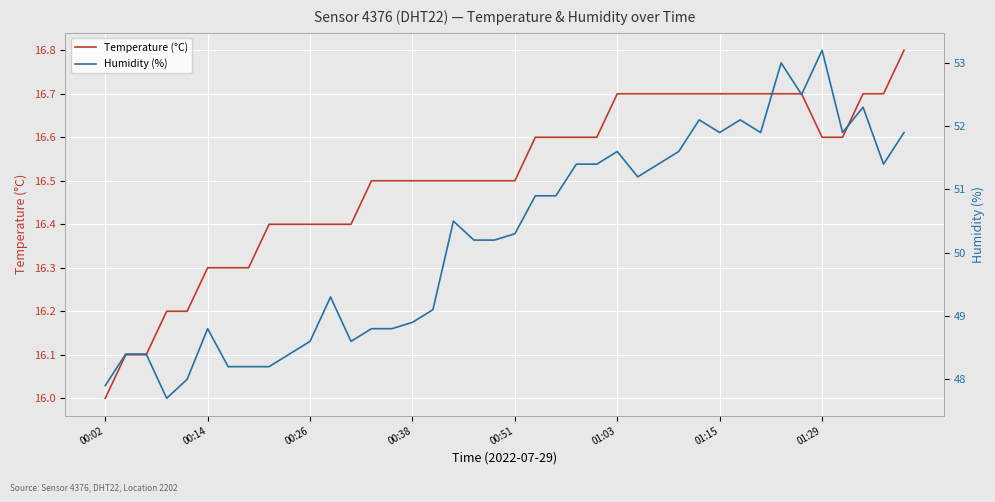

The value of Humidity (%) at 18 is 20.6. True or false?

False